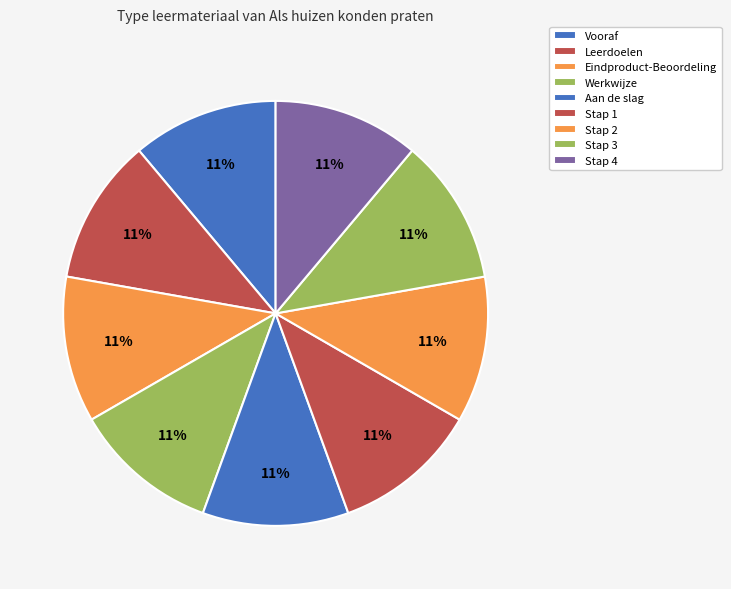

The Stap 2 slice represents 11% of the pie. True or false?

True